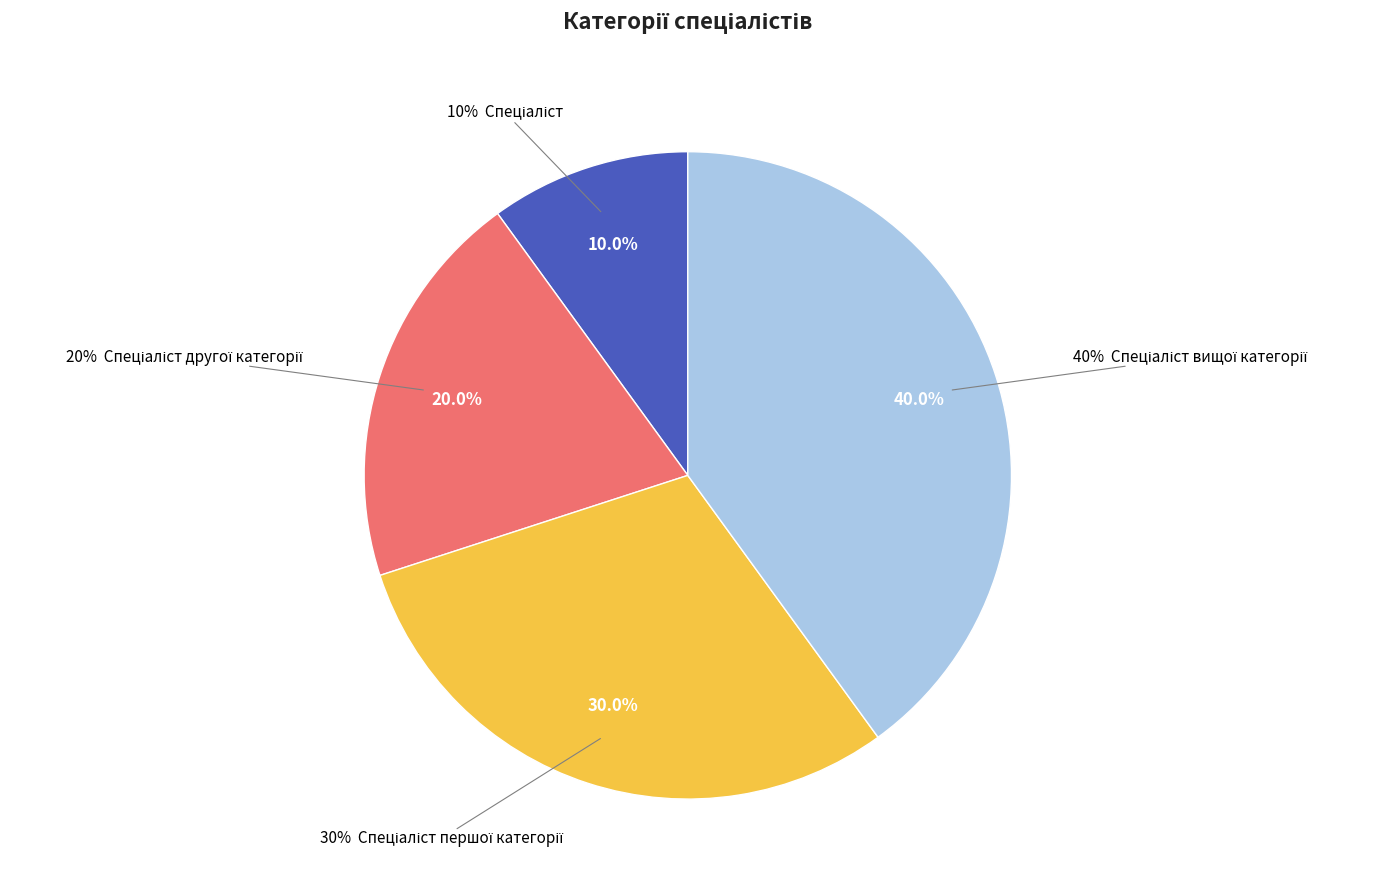

To the nearest percent, what is the difference between the Спеціаліст and Спеціаліст другої категорії slice percentages?

10%